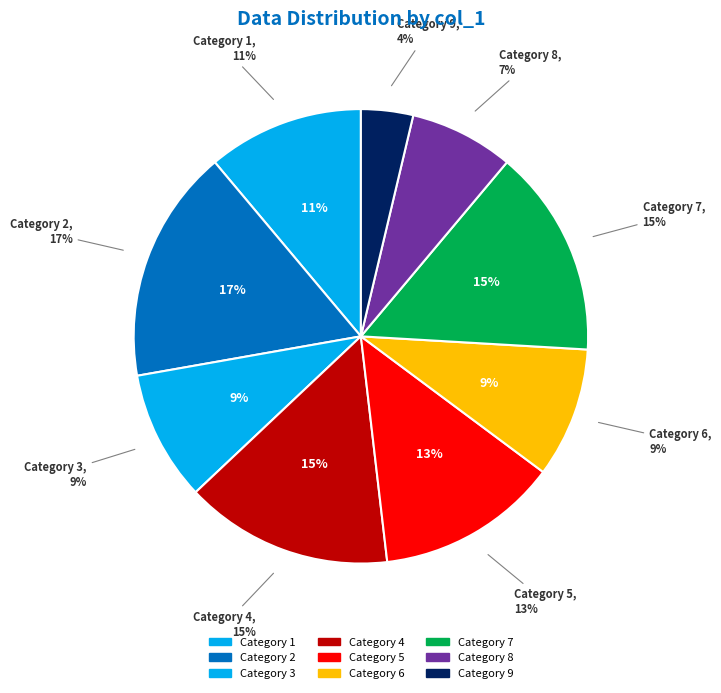

What is the largest slice in the pie chart?

2